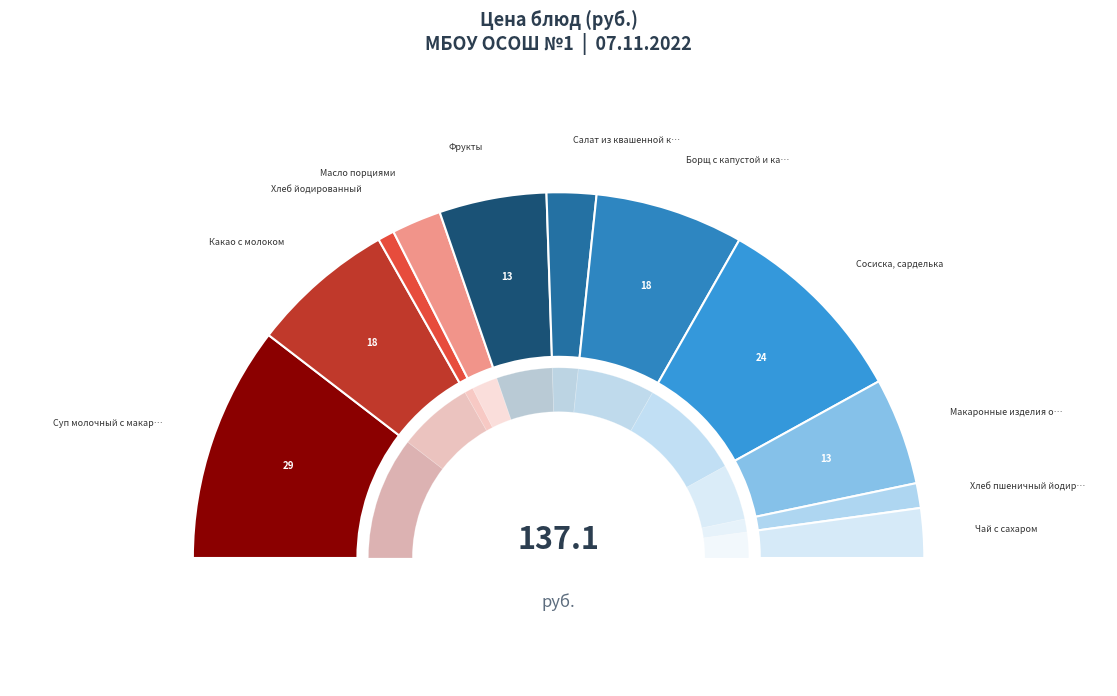

What is the smallest slice in the pie chart?

Хлеб йодированный